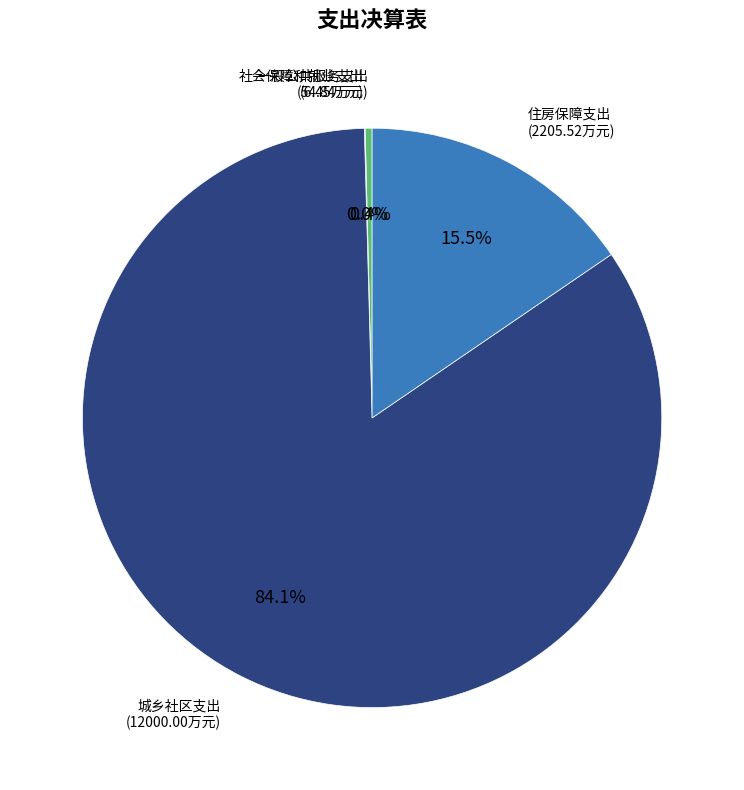

To the nearest percent, what is the difference between the largest and smallest slice percentages?

84%